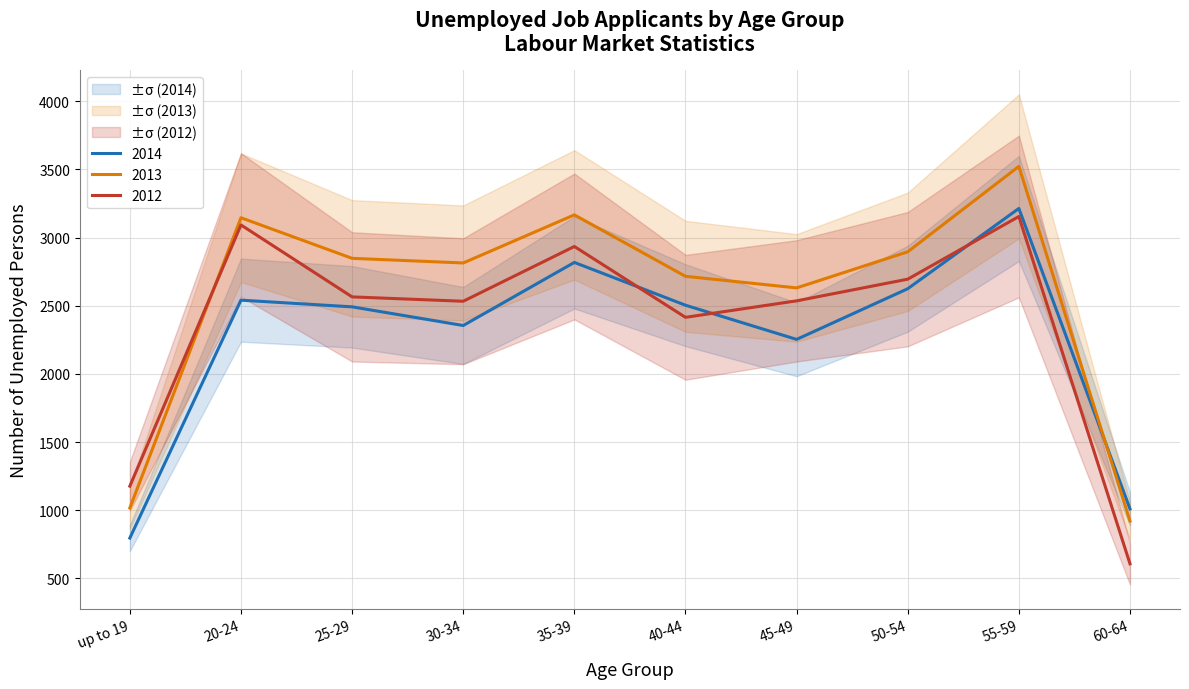

At 25-29, list the series in order from smallest to largest.

2014, 2012, 2013